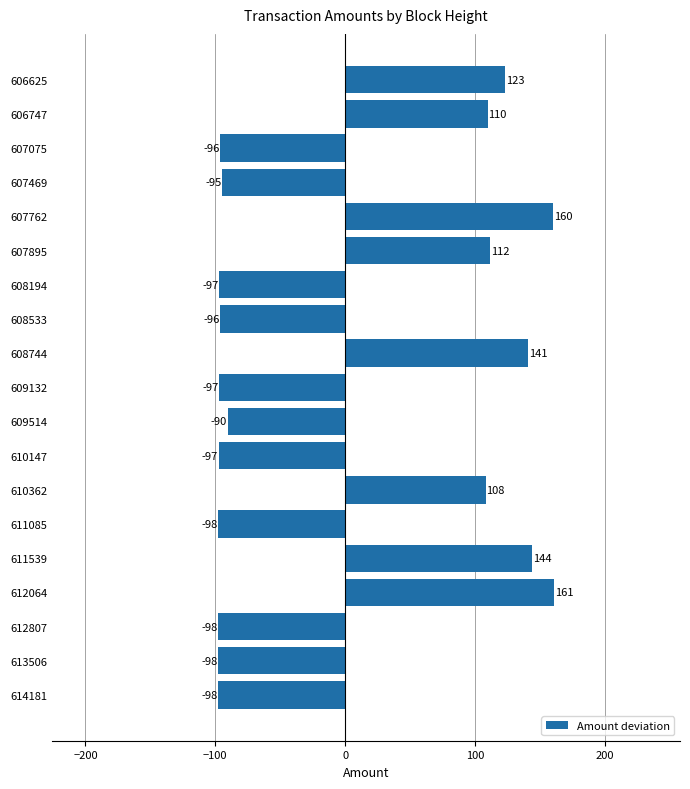

Is it true that the value at 612064 is 221.3?

False